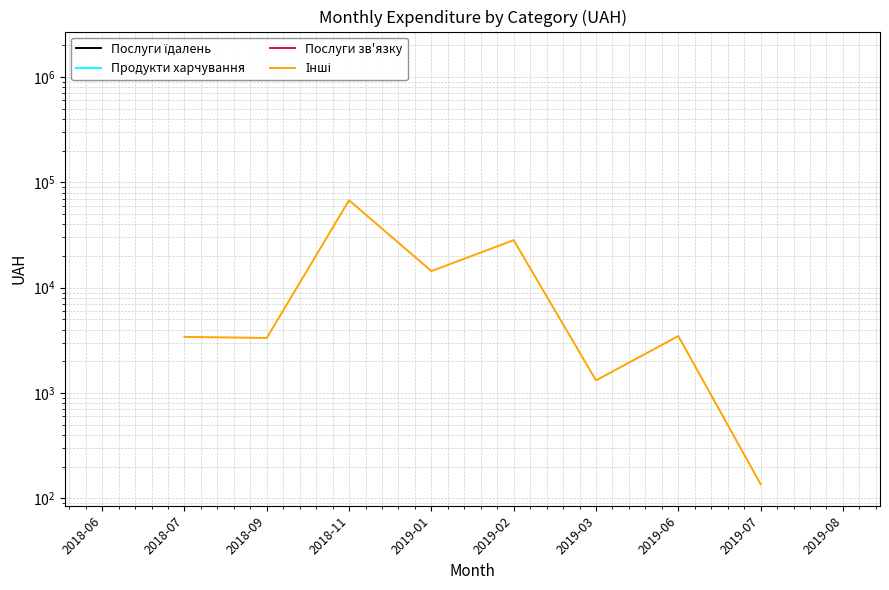

True or false: Послуги зв'язку and Інші intersect in this chart.

False